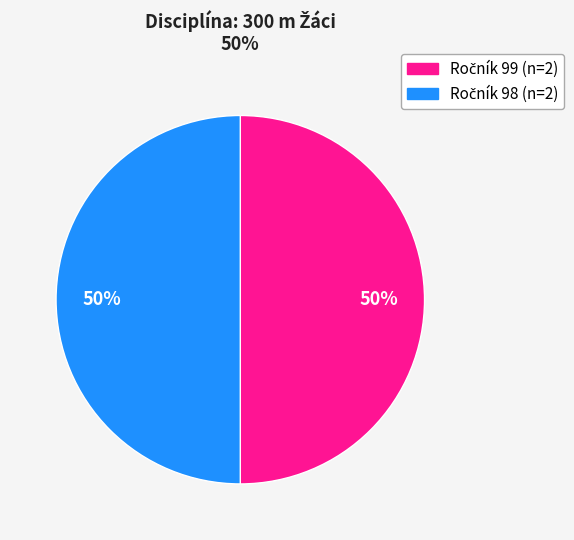

To the nearest percent, what is the average slice percentage?

50%